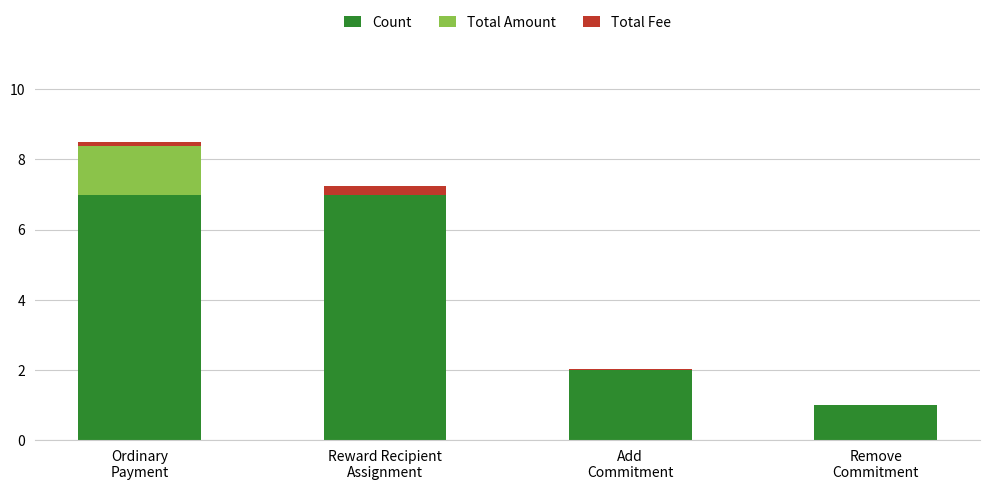

What is the sum of all Count values?

17.0